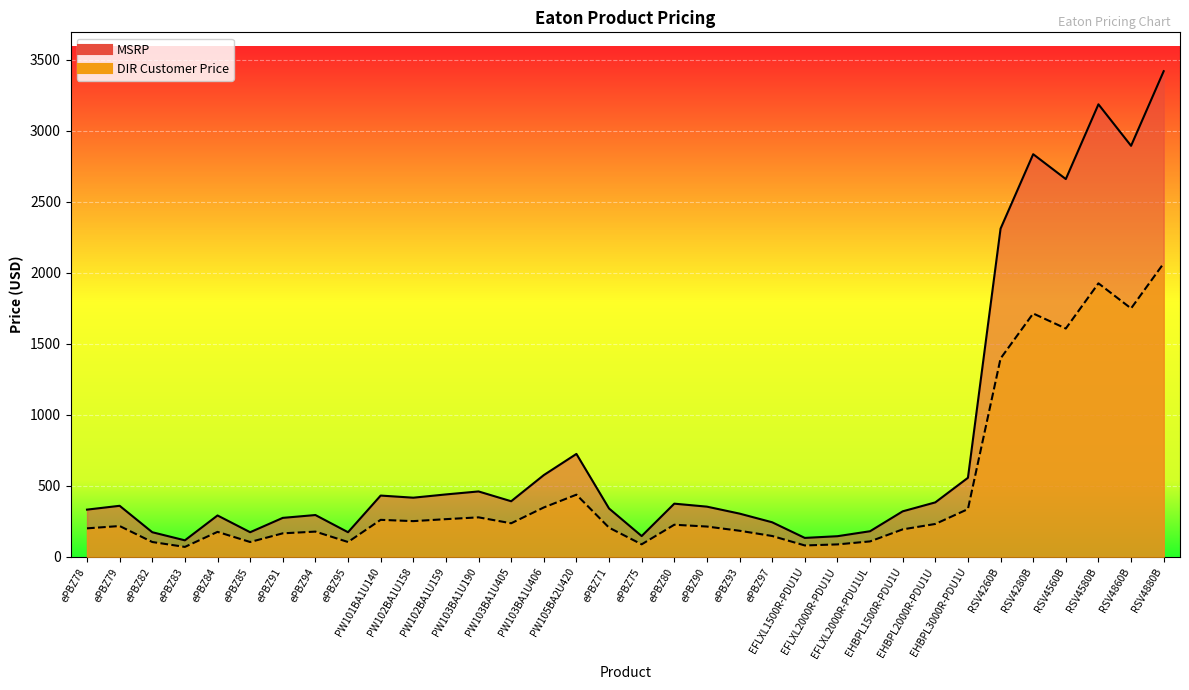

What position from the left is ePBZ85?

6